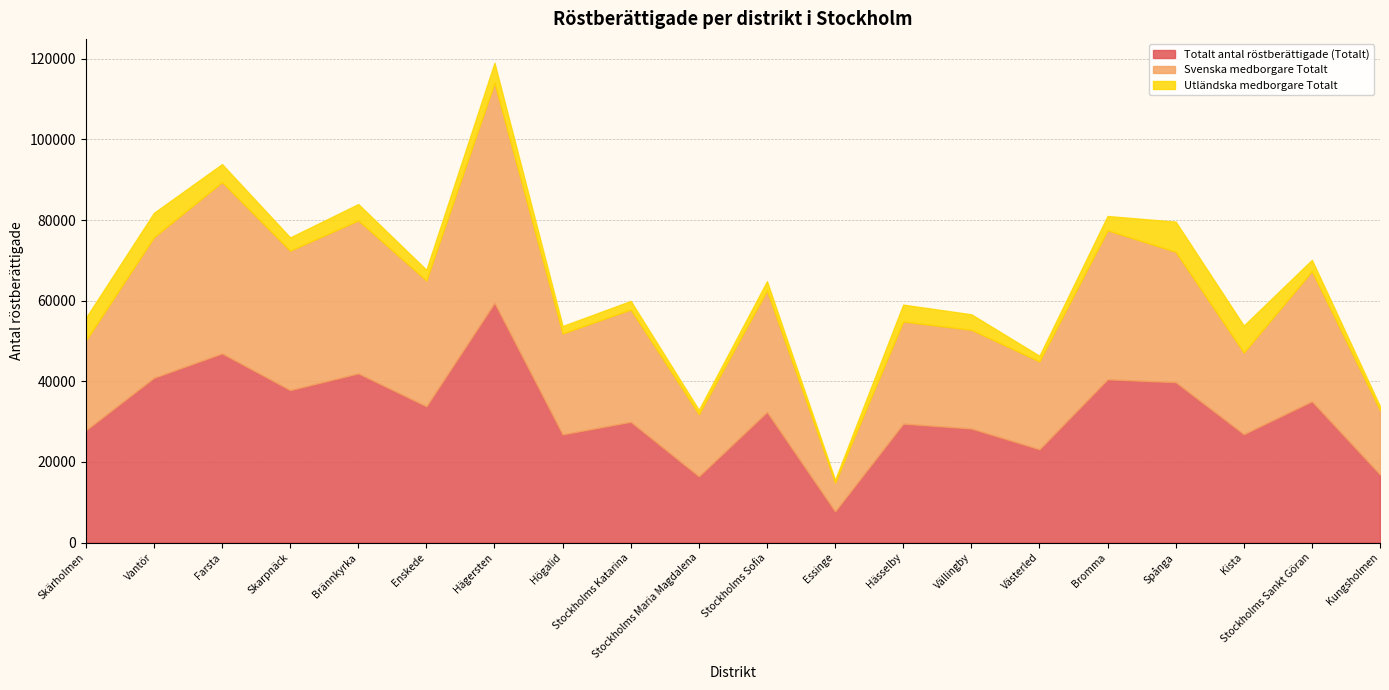

At which category does Utländska medborgare Totalt reach its first local valley?

Skarpnäck